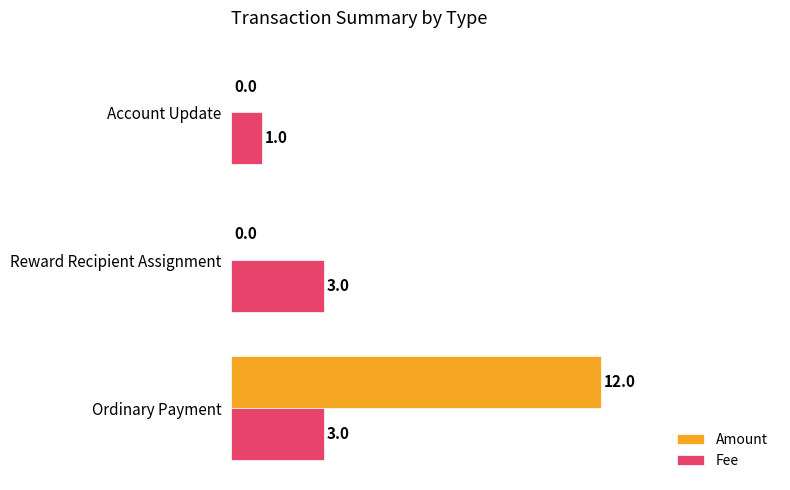

What is the highest value of the Fee series?

3